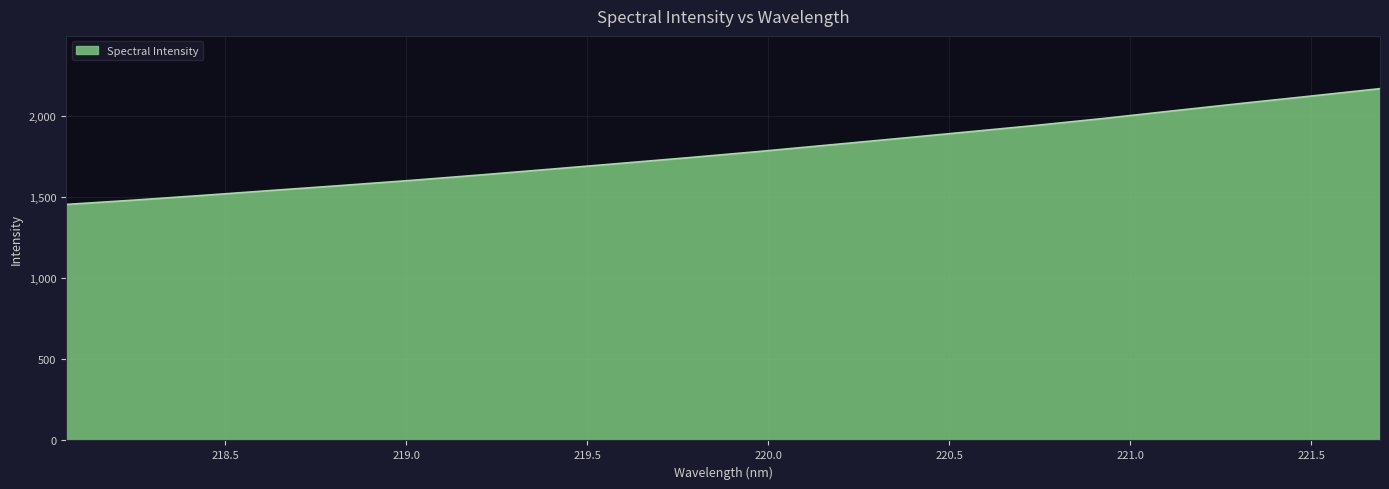

What is the minimum value shown in the chart?

1453.3